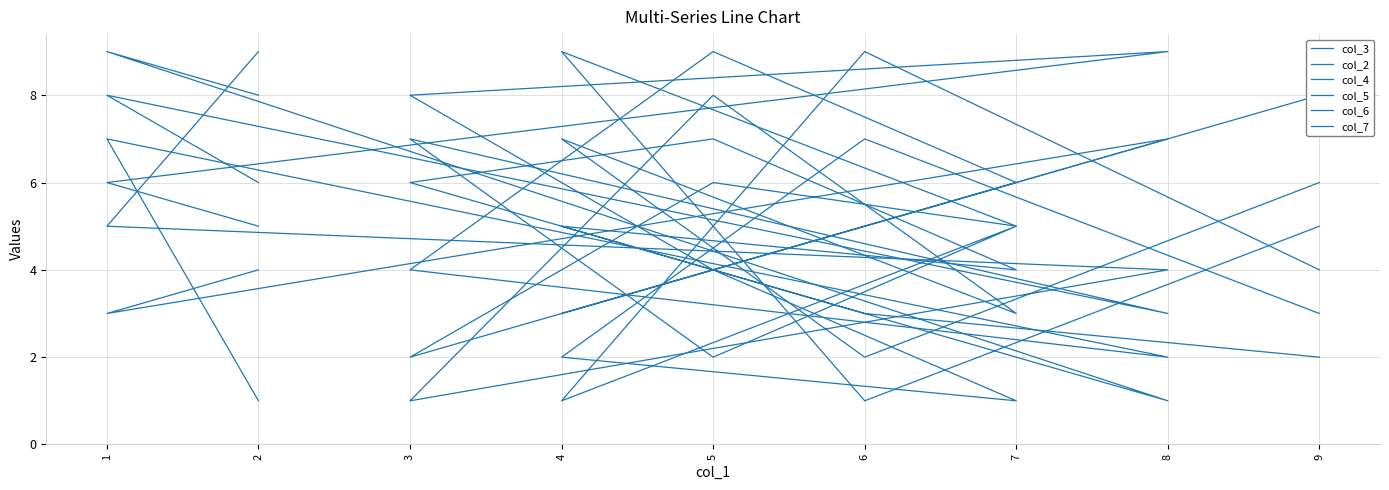

What is the smallest value displayed?

1